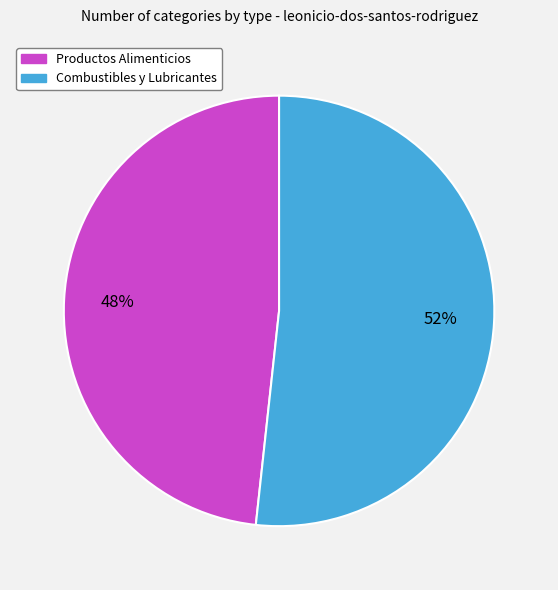

Count the number of slices in the pie.

2